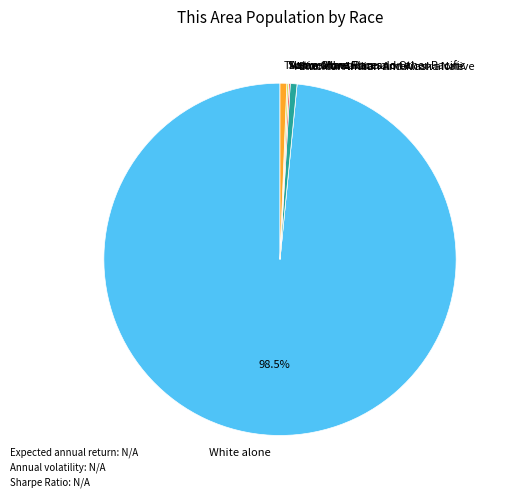

Does any single category account for the majority?

Yes